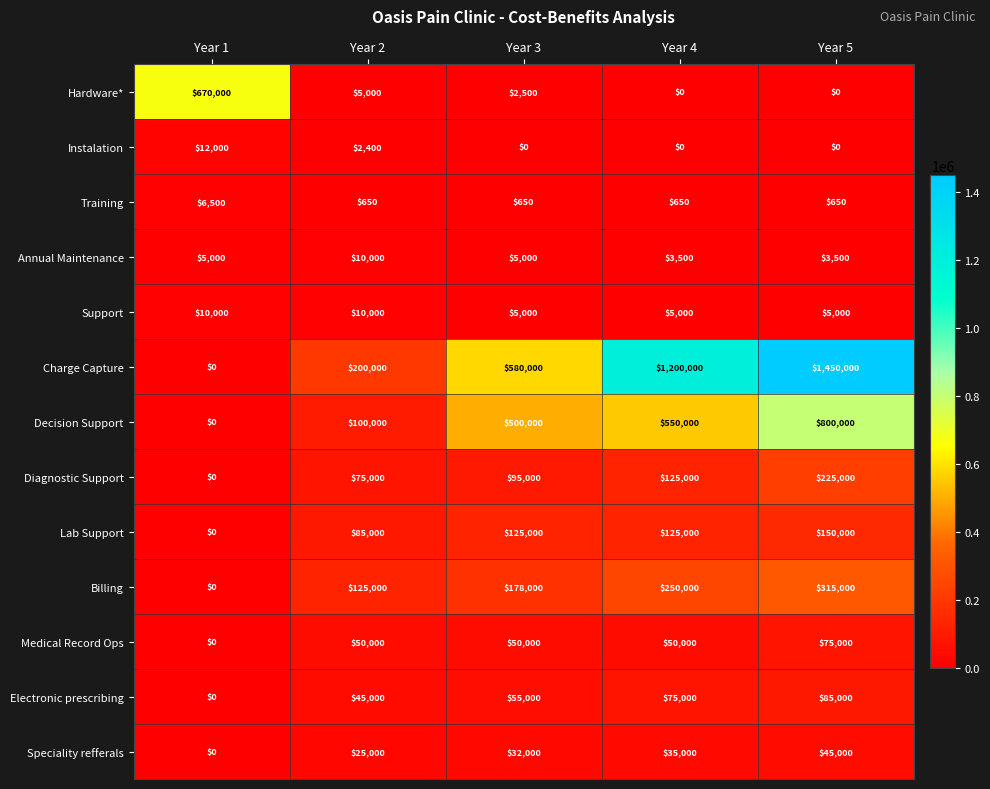

The Annual Maintenance series shows 5720 at Year 5. True or false?

False